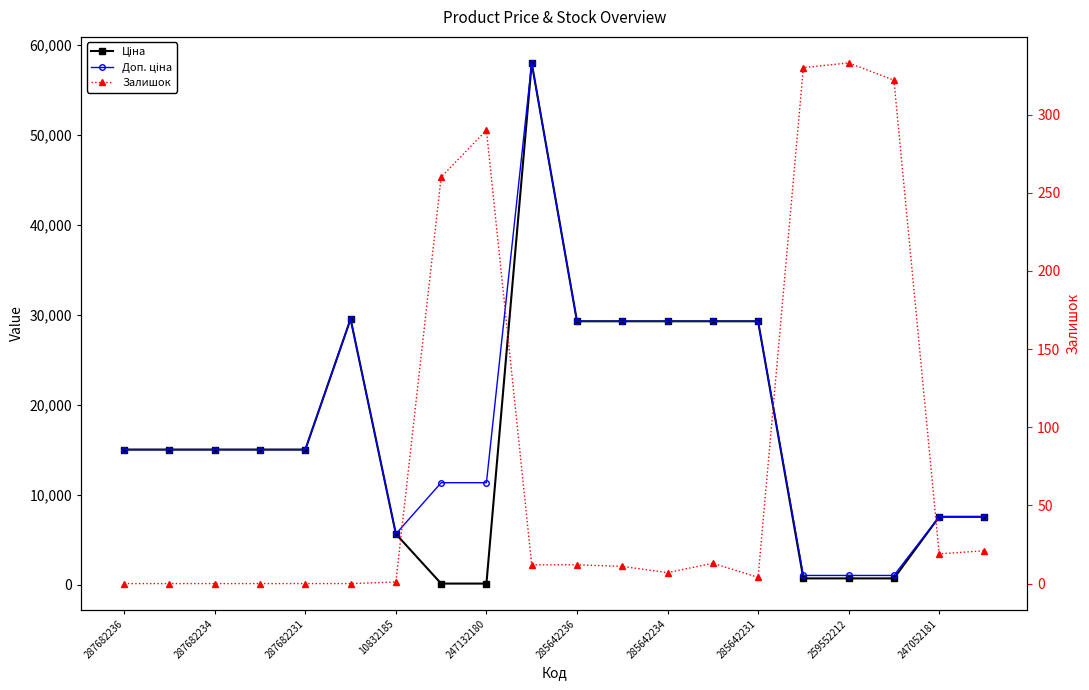

What are all the series names shown in the legend?

Ціна, Доп. ціна, Залишок